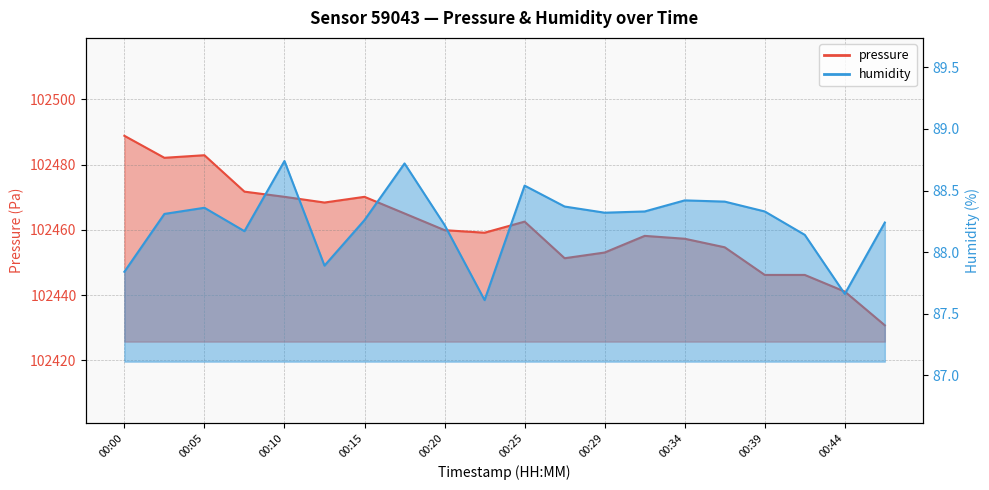

Rank the series by their maximum value, from lowest to highest.

humidity, pressure